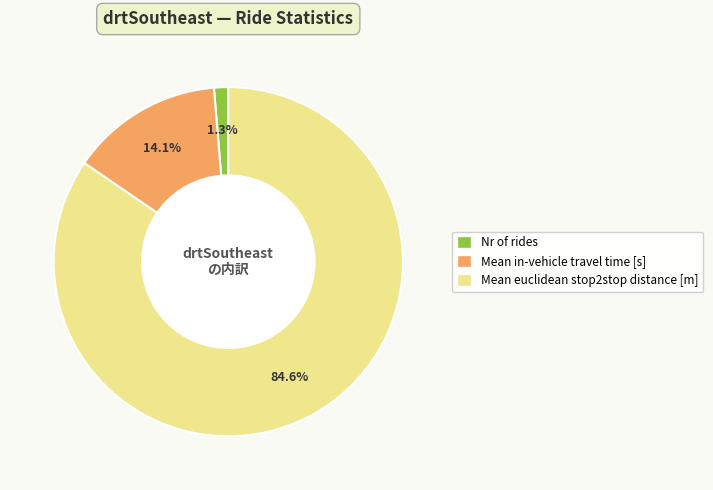

Rank the categories by value from lowest to highest.

Nr of rides, Mean in-vehicle travel time [s], Mean euclidean stop2stop distance [m]